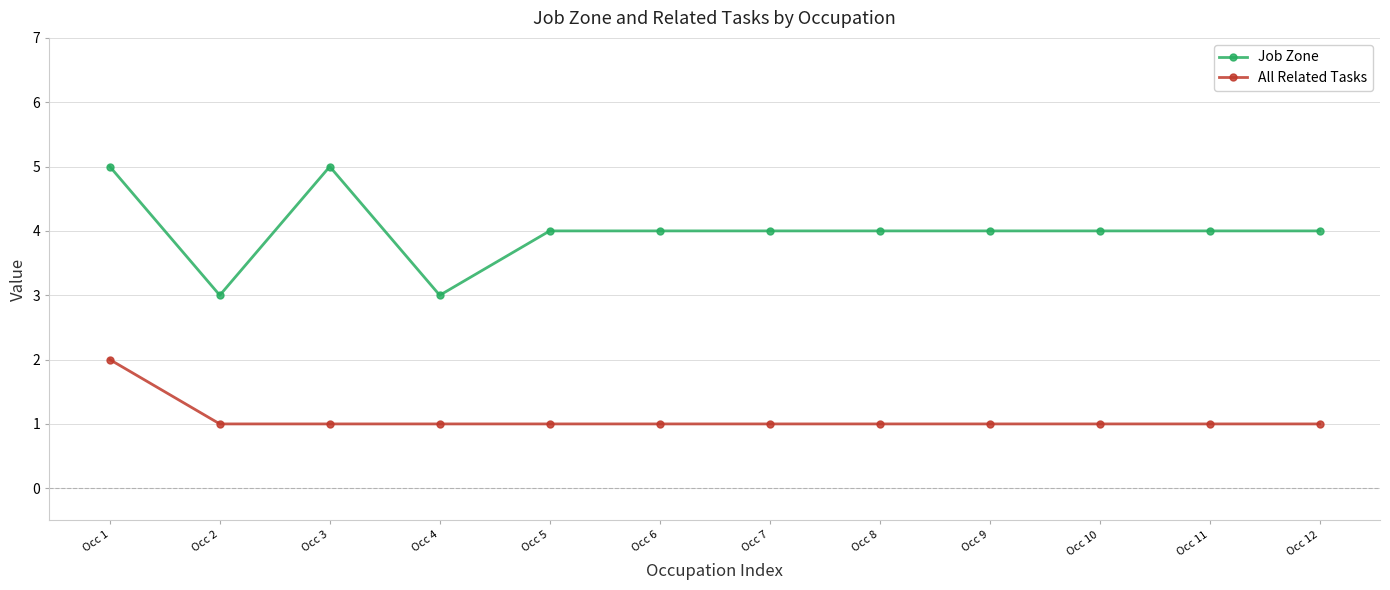

At how many categories does at least one series exceed 2?

12